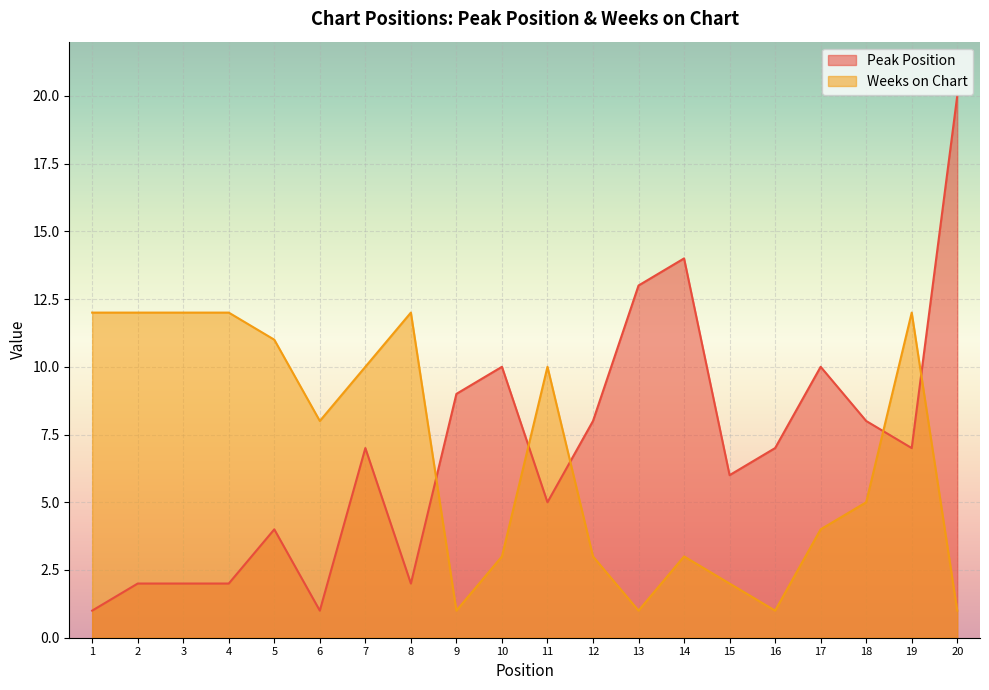

Does the chart display data point markers on the line(s)?

No